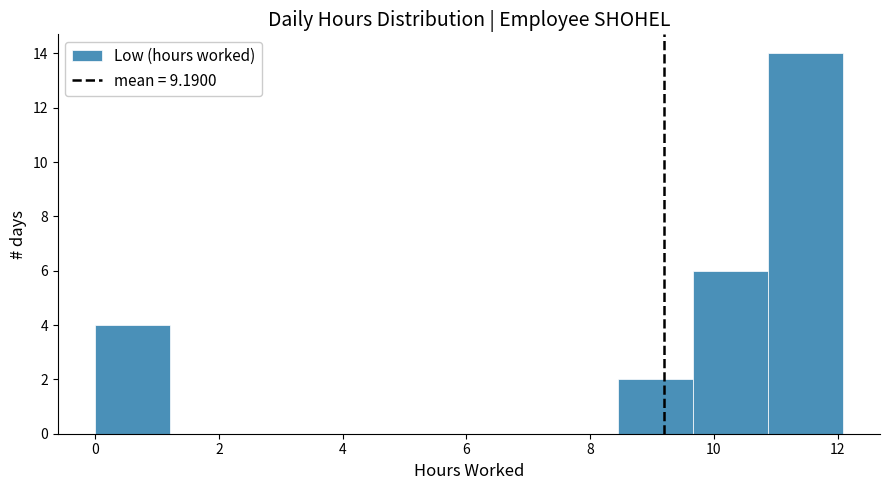

What is the height of the bar covering 9.6 to 10.8 on the x-axis? Neither the bar edges nor the heights are printed on the chart, so give them approximately, as read against the axes.

6